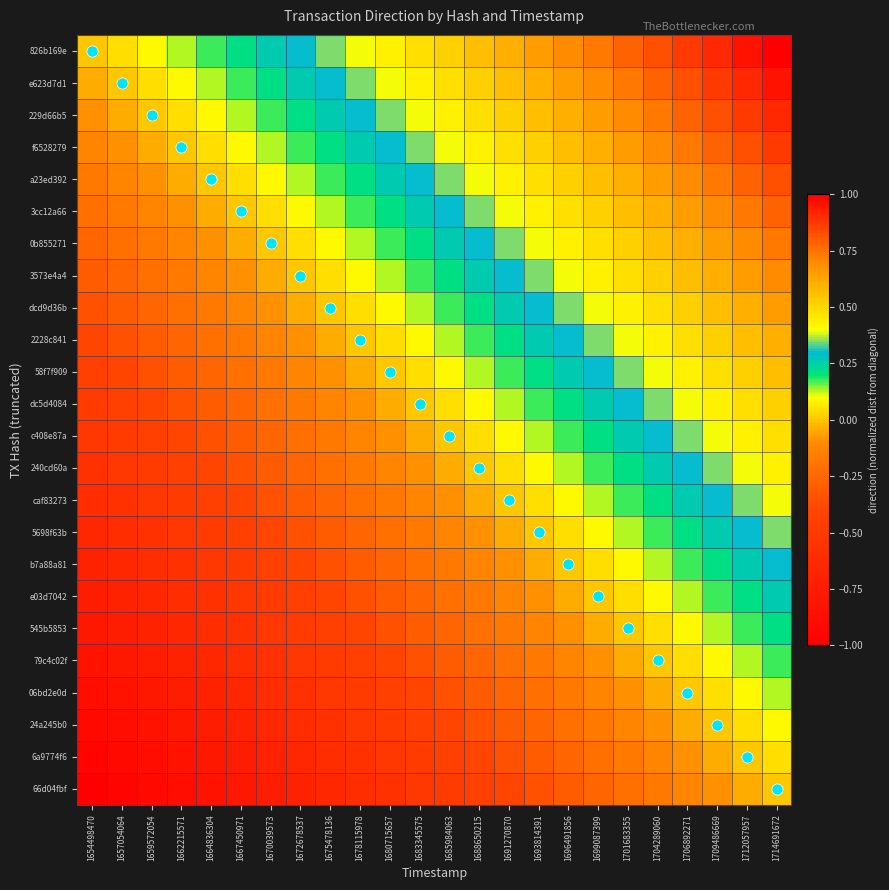

Reading left to right, what are all the values shown in this chart?

826b169e: 1654498470=0.0	1657054064=0.0	1659572054=0.1	1662215571=0.1	1664836304=0.2	1667450971=0.2	1670039573=0.3	1672678537=0.3	1675478136=0.3	1678115978=0.4	1680715657=0.4	1683345575=0.5	1685984063=0.5	1688650215=0.6	1691270870=0.6	1693814391=0.7	1696491856=0.7	1699087399=0.7	1701683355=0.8	1704289060=0.8	1706892271=0.9	1709486669=0.9	1712057957=1.0	1714691672=1.0
e623d7d1: 1654498470=-0.0	1657054064=0.0	1659572054=0.0	1662215571=0.1	1664836304=0.1	1667450971=0.2	1670039573=0.2	1672678537=0.3	1675478136=0.3	1678115978=0.3	1680715657=0.4	1683345575=0.4	1685984063=0.5	1688650215=0.5	1691270870=0.6	1693814391=0.6	1696491856=0.7	1699087399=0.7	1701683355=0.7	1704289060=0.8	1706892271=0.8	1709486669=0.9	1712057957=0.9	1714691672=1.0
229d66b5: 1654498470=-0.1	1657054064=-0.0	1659572054=0.0	1662215571=0.0	1664836304=0.1	1667450971=0.1	1670039573=0.2	1672678537=0.2	1675478136=0.3	1678115978=0.3	1680715657=0.3	1683345575=0.4	1685984063=0.4	1688650215=0.5	1691270870=0.5	1693814391=0.6	1696491856=0.6	1699087399=0.7	1701683355=0.7	1704289060=0.7	1706892271=0.8	1709486669=0.8	1712057957=0.9	1714691672=0.9
f6528279: 1654498470=-0.1	1657054064=-0.1	1659572054=-0.0	1662215571=0.0	1664836304=0.0	1667450971=0.1	1670039573=0.1	1672678537=0.2	1675478136=0.2	1678115978=0.3	1680715657=0.3	1683345575=0.3	1685984063=0.4	1688650215=0.4	1691270870=0.5	1693814391=0.5	1696491856=0.6	1699087399=0.6	1701683355=0.7	1704289060=0.7	1706892271=0.7	1709486669=0.8	1712057957=0.8	1714691672=0.9
a23ed392: 1654498470=-0.2	1657054064=-0.1	1659572054=-0.1	1662215571=-0.0	1664836304=0.0	1667450971=0.0	1670039573=0.1	1672678537=0.1	1675478136=0.2	1678115978=0.2	1680715657=0.3	1683345575=0.3	1685984063=0.3	1688650215=0.4	1691270870=0.4	1693814391=0.5	1696491856=0.5	1699087399=0.6	1701683355=0.6	1704289060=0.7	1706892271=0.7	1709486669=0.7	1712057957=0.8	1714691672=0.8
3cc12a66: 1654498470=-0.2	1657054064=-0.2	1659572054=-0.1	1662215571=-0.1	1664836304=-0.0	1667450971=0.0	1670039573=0.0	1672678537=0.1	1675478136=0.1	1678115978=0.2	1680715657=0.2	1683345575=0.3	1685984063=0.3	1688650215=0.3	1691270870=0.4	1693814391=0.4	1696491856=0.5	1699087399=0.5	1701683355=0.6	1704289060=0.6	1706892271=0.7	1709486669=0.7	1712057957=0.7	1714691672=0.8
0b855271: 1654498470=-0.3	1657054064=-0.2	1659572054=-0.2	1662215571=-0.1	1664836304=-0.1	1667450971=-0.0	1670039573=0.0	1672678537=0.0	1675478136=0.1	1678115978=0.1	1680715657=0.2	1683345575=0.2	1685984063=0.3	1688650215=0.3	1691270870=0.3	1693814391=0.4	1696491856=0.4	1699087399=0.5	1701683355=0.5	1704289060=0.6	1706892271=0.6	1709486669=0.7	1712057957=0.7	1714691672=0.7
3573e4a4: 1654498470=-0.3	1657054064=-0.3	1659572054=-0.2	1662215571=-0.2	1664836304=-0.1	1667450971=-0.1	1670039573=-0.0	1672678537=0.0	1675478136=0.0	1678115978=0.1	1680715657=0.1	1683345575=0.2	1685984063=0.2	1688650215=0.3	1691270870=0.3	1693814391=0.3	1696491856=0.4	1699087399=0.4	1701683355=0.5	1704289060=0.5	1706892271=0.6	1709486669=0.6	1712057957=0.7	1714691672=0.7
dcd9d36b: 1654498470=-0.3	1657054064=-0.3	1659572054=-0.3	1662215571=-0.2	1664836304=-0.2	1667450971=-0.1	1670039573=-0.1	1672678537=-0.0	1675478136=0.0	1678115978=0.0	1680715657=0.1	1683345575=0.1	1685984063=0.2	1688650215=0.2	1691270870=0.3	1693814391=0.3	1696491856=0.3	1699087399=0.4	1701683355=0.4	1704289060=0.5	1706892271=0.5	1709486669=0.6	1712057957=0.6	1714691672=0.7
2228c841: 1654498470=-0.4	1657054064=-0.3	1659572054=-0.3	1662215571=-0.3	1664836304=-0.2	1667450971=-0.2	1670039573=-0.1	1672678537=-0.1	1675478136=-0.0	1678115978=0.0	1680715657=0.0	1683345575=0.1	1685984063=0.1	1688650215=0.2	1691270870=0.2	1693814391=0.3	1696491856=0.3	1699087399=0.3	1701683355=0.4	1704289060=0.4	1706892271=0.5	1709486669=0.5	1712057957=0.6	1714691672=0.6
58f7f909: 1654498470=-0.4	1657054064=-0.4	1659572054=-0.3	1662215571=-0.3	1664836304=-0.3	1667450971=-0.2	1670039573=-0.2	1672678537=-0.1	1675478136=-0.1	1678115978=-0.0	1680715657=0.0	1683345575=0.0	1685984063=0.1	1688650215=0.1	1691270870=0.2	1693814391=0.2	1696491856=0.3	1699087399=0.3	1701683355=0.3	1704289060=0.4	1706892271=0.4	1709486669=0.5	1712057957=0.5	1714691672=0.6
dc5d4084: 1654498470=-0.5	1657054064=-0.4	1659572054=-0.4	1662215571=-0.3	1664836304=-0.3	1667450971=-0.3	1670039573=-0.2	1672678537=-0.2	1675478136=-0.1	1678115978=-0.1	1680715657=-0.0	1683345575=0.0	1685984063=0.0	1688650215=0.1	1691270870=0.1	1693814391=0.2	1696491856=0.2	1699087399=0.3	1701683355=0.3	1704289060=0.3	1706892271=0.4	1709486669=0.4	1712057957=0.5	1714691672=0.5
c408e87a: 1654498470=-0.5	1657054064=-0.5	1659572054=-0.4	1662215571=-0.4	1664836304=-0.3	1667450971=-0.3	1670039573=-0.3	1672678537=-0.2	1675478136=-0.2	1678115978=-0.1	1680715657=-0.1	1683345575=-0.0	1685984063=0.0	1688650215=0.0	1691270870=0.1	1693814391=0.1	1696491856=0.2	1699087399=0.2	1701683355=0.3	1704289060=0.3	1706892271=0.3	1709486669=0.4	1712057957=0.4	1714691672=0.5
240cd60a: 1654498470=-0.6	1657054064=-0.5	1659572054=-0.5	1662215571=-0.4	1664836304=-0.4	1667450971=-0.3	1670039573=-0.3	1672678537=-0.3	1675478136=-0.2	1678115978=-0.2	1680715657=-0.1	1683345575=-0.1	1685984063=-0.0	1688650215=0.0	1691270870=0.0	1693814391=0.1	1696491856=0.1	1699087399=0.2	1701683355=0.2	1704289060=0.3	1706892271=0.3	1709486669=0.3	1712057957=0.4	1714691672=0.4
caf83273: 1654498470=-0.6	1657054064=-0.6	1659572054=-0.5	1662215571=-0.5	1664836304=-0.4	1667450971=-0.4	1670039573=-0.3	1672678537=-0.3	1675478136=-0.3	1678115978=-0.2	1680715657=-0.2	1683345575=-0.1	1685984063=-0.1	1688650215=-0.0	1691270870=0.0	1693814391=0.0	1696491856=0.1	1699087399=0.1	1701683355=0.2	1704289060=0.2	1706892271=0.3	1709486669=0.3	1712057957=0.3	1714691672=0.4
5698f63b: 1654498470=-0.7	1657054064=-0.6	1659572054=-0.6	1662215571=-0.5	1664836304=-0.5	1667450971=-0.4	1670039573=-0.4	1672678537=-0.3	1675478136=-0.3	1678115978=-0.3	1680715657=-0.2	1683345575=-0.2	1685984063=-0.1	1688650215=-0.1	1691270870=-0.0	1693814391=0.0	1696491856=0.0	1699087399=0.1	1701683355=0.1	1704289060=0.2	1706892271=0.2	1709486669=0.3	1712057957=0.3	1714691672=0.3
b7a88a81: 1654498470=-0.7	1657054064=-0.7	1659572054=-0.6	1662215571=-0.6	1664836304=-0.5	1667450971=-0.5	1670039573=-0.4	1672678537=-0.4	1675478136=-0.3	1678115978=-0.3	1680715657=-0.3	1683345575=-0.2	1685984063=-0.2	1688650215=-0.1	1691270870=-0.1	1693814391=-0.0	1696491856=0.0	1699087399=0.0	1701683355=0.1	1704289060=0.1	1706892271=0.2	1709486669=0.2	1712057957=0.3	1714691672=0.3
e03d7042: 1654498470=-0.7	1657054064=-0.7	1659572054=-0.7	1662215571=-0.6	1664836304=-0.6	1667450971=-0.5	1670039573=-0.5	1672678537=-0.4	1675478136=-0.4	1678115978=-0.3	1680715657=-0.3	1683345575=-0.3	1685984063=-0.2	1688650215=-0.2	1691270870=-0.1	1693814391=-0.1	1696491856=-0.0	1699087399=0.0	1701683355=0.0	1704289060=0.1	1706892271=0.1	1709486669=0.2	1712057957=0.2	1714691672=0.3
545b5853: 1654498470=-0.8	1657054064=-0.7	1659572054=-0.7	1662215571=-0.7	1664836304=-0.6	1667450971=-0.6	1670039573=-0.5	1672678537=-0.5	1675478136=-0.4	1678115978=-0.4	1680715657=-0.3	1683345575=-0.3	1685984063=-0.3	1688650215=-0.2	1691270870=-0.2	1693814391=-0.1	1696491856=-0.1	1699087399=-0.0	1701683355=0.0	1704289060=0.0	1706892271=0.1	1709486669=0.1	1712057957=0.2	1714691672=0.2
79c4c02f: 1654498470=-0.8	1657054064=-0.8	1659572054=-0.7	1662215571=-0.7	1664836304=-0.7	1667450971=-0.6	1670039573=-0.6	1672678537=-0.5	1675478136=-0.5	1678115978=-0.4	1680715657=-0.4	1683345575=-0.3	1685984063=-0.3	1688650215=-0.3	1691270870=-0.2	1693814391=-0.2	1696491856=-0.1	1699087399=-0.1	1701683355=-0.0	1704289060=0.0	1706892271=0.0	1709486669=0.1	1712057957=0.1	1714691672=0.2
06bd2e0d: 1654498470=-0.9	1657054064=-0.8	1659572054=-0.8	1662215571=-0.7	1664836304=-0.7	1667450971=-0.7	1670039573=-0.6	1672678537=-0.6	1675478136=-0.5	1678115978=-0.5	1680715657=-0.4	1683345575=-0.4	1685984063=-0.3	1688650215=-0.3	1691270870=-0.3	1693814391=-0.2	1696491856=-0.2	1699087399=-0.1	1701683355=-0.1	1704289060=-0.0	1706892271=0.0	1709486669=0.0	1712057957=0.1	1714691672=0.1
24a245b0: 1654498470=-0.9	1657054064=-0.9	1659572054=-0.8	1662215571=-0.8	1664836304=-0.7	1667450971=-0.7	1670039573=-0.7	1672678537=-0.6	1675478136=-0.6	1678115978=-0.5	1680715657=-0.5	1683345575=-0.4	1685984063=-0.4	1688650215=-0.3	1691270870=-0.3	1693814391=-0.3	1696491856=-0.2	1699087399=-0.2	1701683355=-0.1	1704289060=-0.1	1706892271=-0.0	1709486669=0.0	1712057957=0.0	1714691672=0.1
6a9774f6: 1654498470=-1.0	1657054064=-0.9	1659572054=-0.9	1662215571=-0.8	1664836304=-0.8	1667450971=-0.7	1670039573=-0.7	1672678537=-0.7	1675478136=-0.6	1678115978=-0.6	1680715657=-0.5	1683345575=-0.5	1685984063=-0.4	1688650215=-0.4	1691270870=-0.3	1693814391=-0.3	1696491856=-0.3	1699087399=-0.2	1701683355=-0.2	1704289060=-0.1	1706892271=-0.1	1709486669=-0.0	1712057957=0.0	1714691672=0.0
66d04fbf: 1654498470=-1.0	1657054064=-1.0	1659572054=-0.9	1662215571=-0.9	1664836304=-0.8	1667450971=-0.8	1670039573=-0.7	1672678537=-0.7	1675478136=-0.7	1678115978=-0.6	1680715657=-0.6	1683345575=-0.5	1685984063=-0.5	1688650215=-0.4	1691270870=-0.4	1693814391=-0.3	1696491856=-0.3	1699087399=-0.3	1701683355=-0.2	1704289060=-0.2	1706892271=-0.1	1709486669=-0.1	1712057957=-0.0	1714691672=0.0